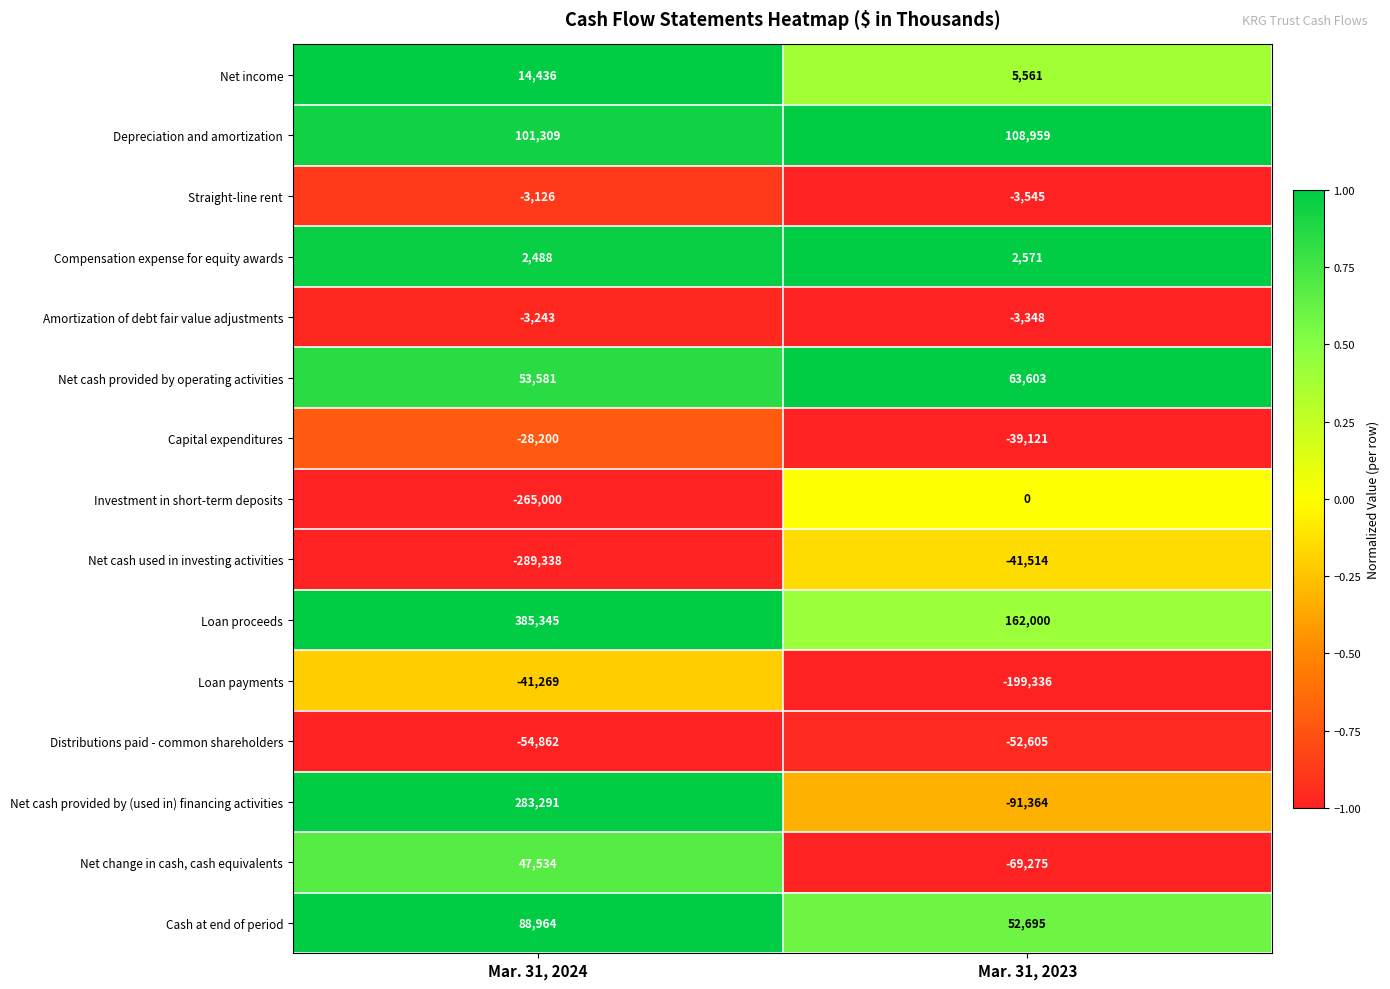

At which category does the chart reach its minimum across all series?

Mar. 31, 2024